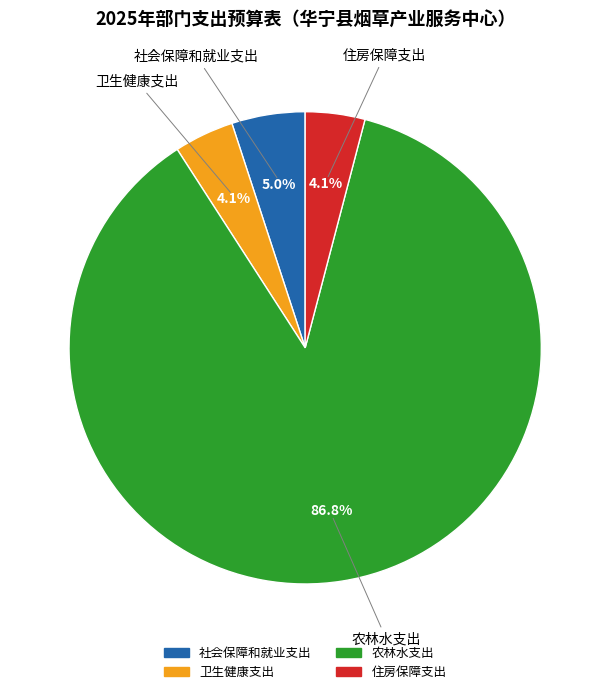

What percentage is the 住房保障支出 slice, to the nearest percent?

4%